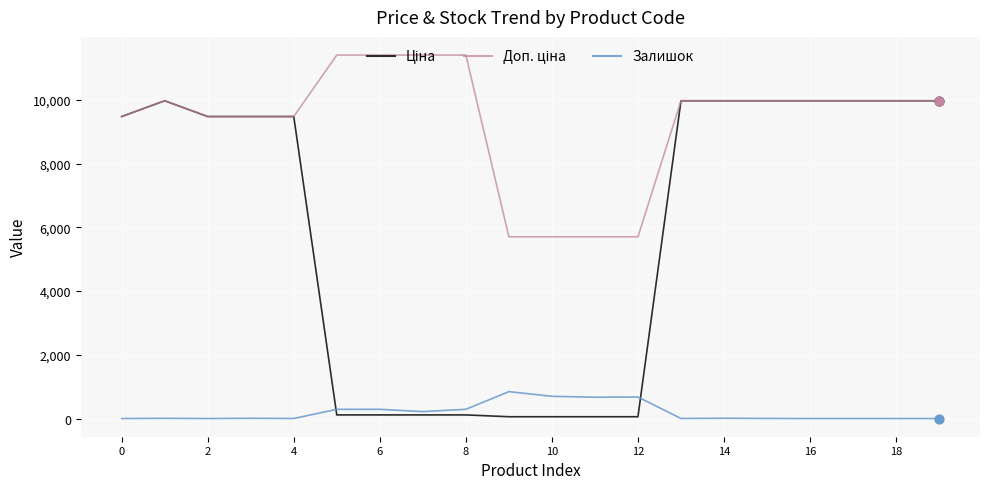

What is the highest value of the Залишок series?

845.0